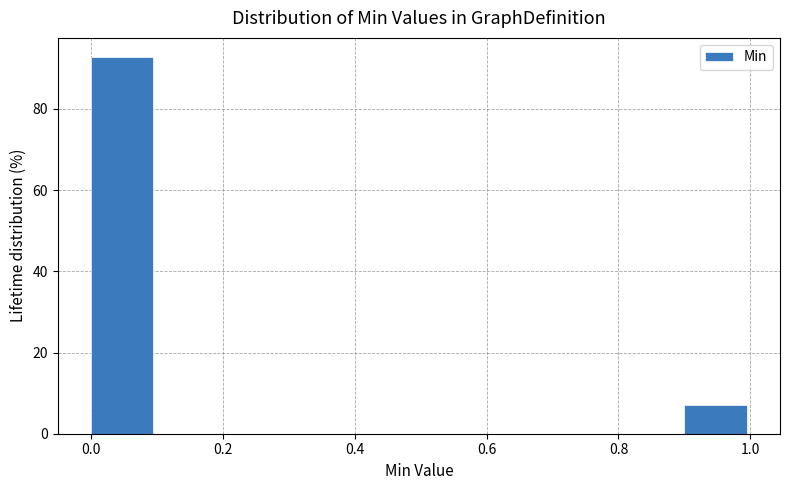

Reading left to right, list every bar in this chart as the range it spans on the x-axis followed by its height. The values are not printed on the chart, so give them approximately, as read against the axis.

0.0 to 0.1: 92
0.1 to 0.2: 0
0.2 to 0.3: 0
0.3 to 0.4: 0
0.4 to 0.5: 0
0.5 to 0.6: 0
0.6 to 0.7: 0
0.7 to 0.8: 0
0.8 to 0.9: 0
0.9 to 1.0: 8